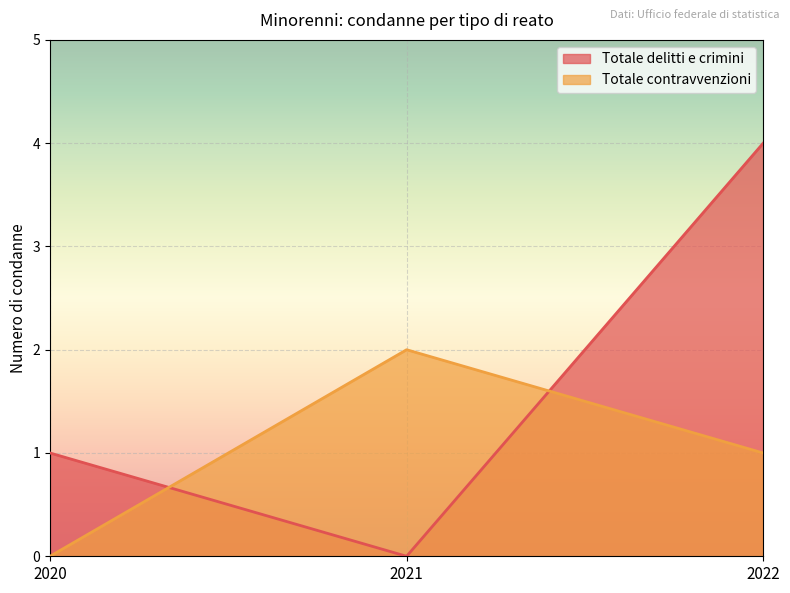

Is it true that Totale contravvenzioni equals 2 at 2021?

True